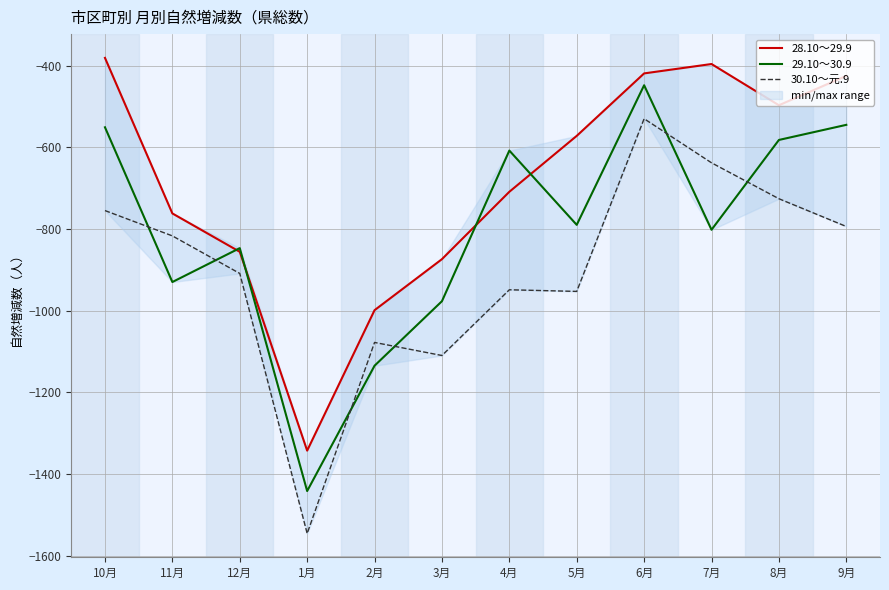

How many values in the 29.10～30.9 series exceed -790?

5